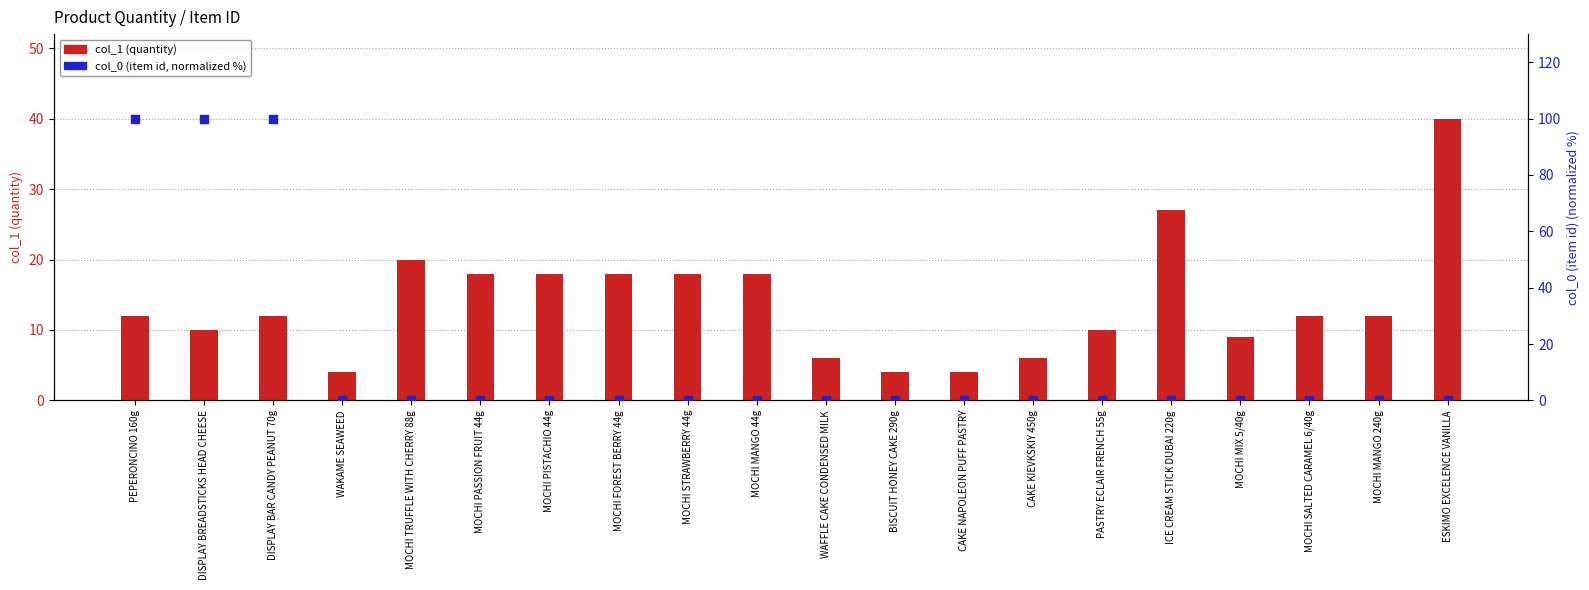

Which series contains the highest Y value?

col_0 (item id, normalized %)